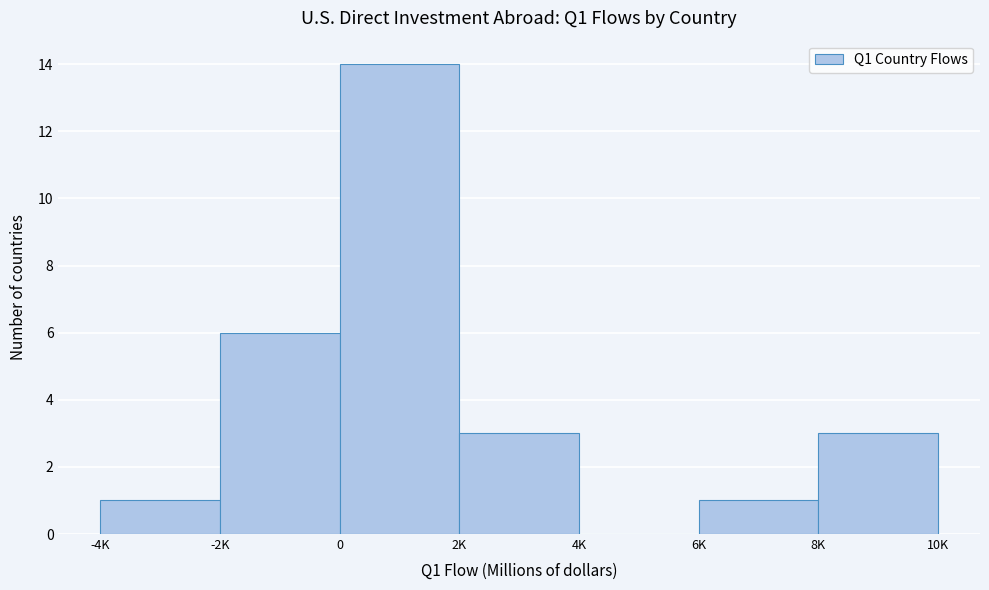

Reading right to left, list all the values displayed in this chart.

8K=3	6K=1	4K=0	2K=3	0=14	-2K=6	-4K=1